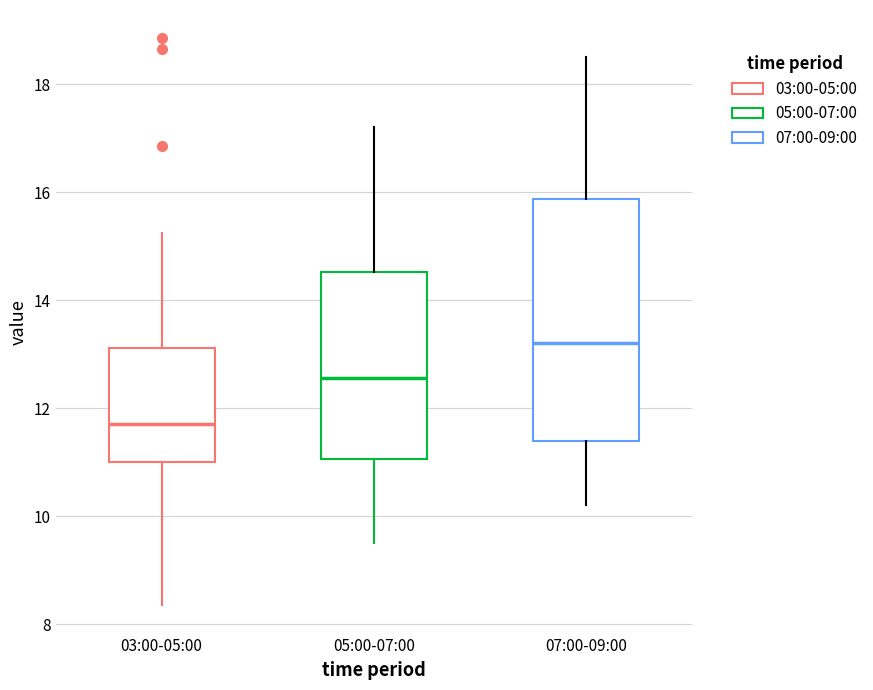

Which box's median line is the highest?

07:00-09:00